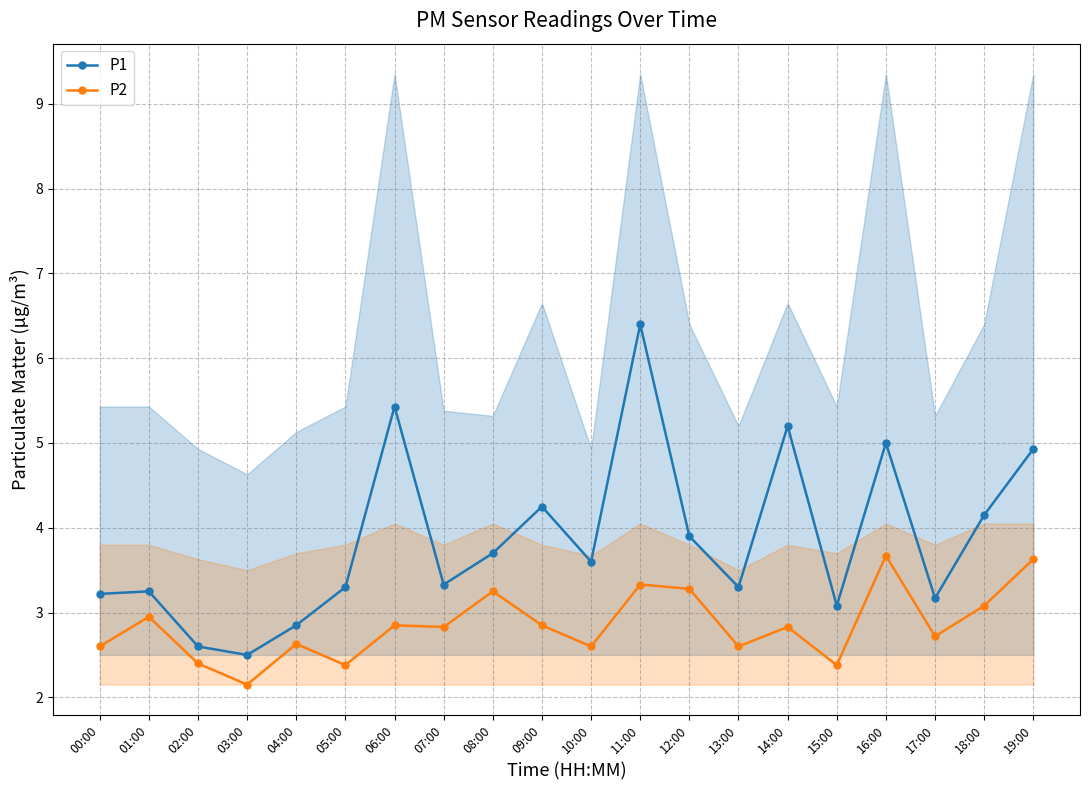

Between 08:00 and 18:00, which series saw the biggest shift?

P1